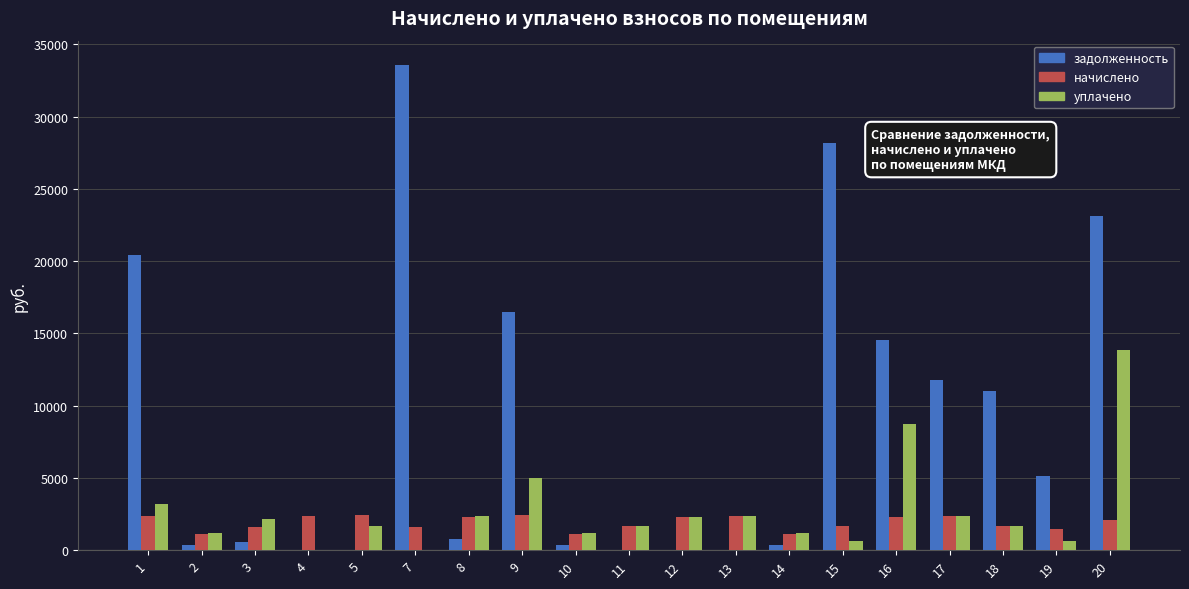

At which category is the sum across all series the highest?

20